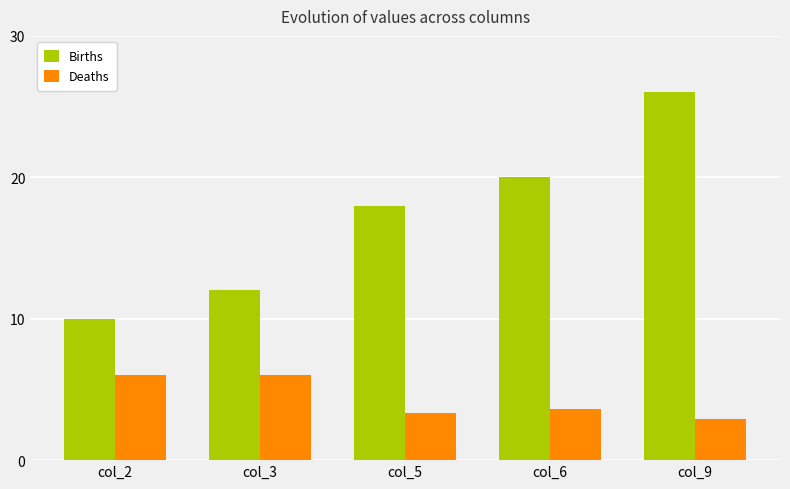

Rank the series by their average value, from lowest to highest.

Deaths, Births